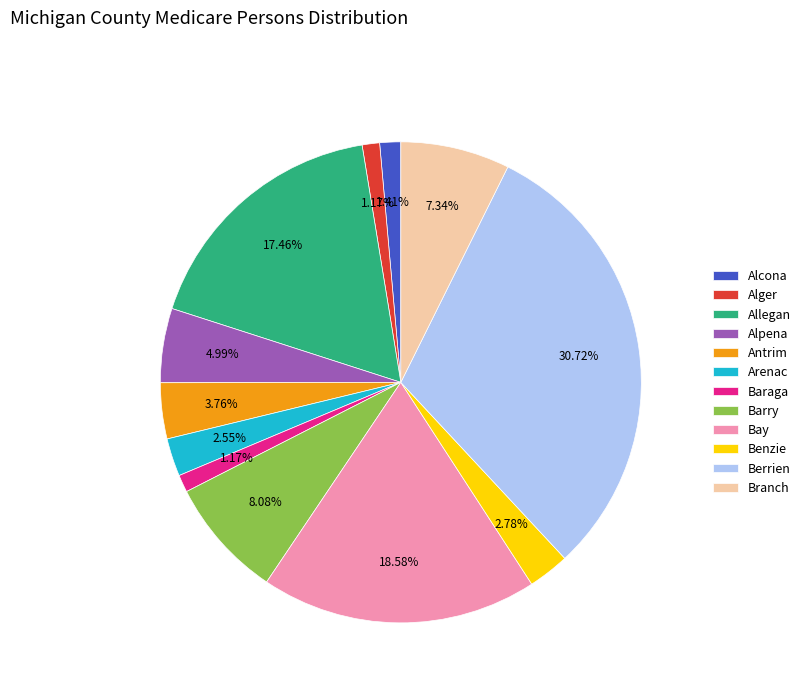

Is there a majority slice in this chart?

No